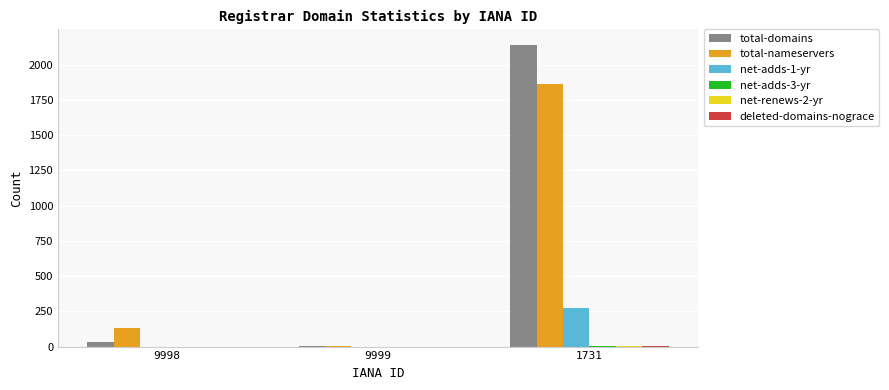

What is the maximum value shown in the chart?

2142